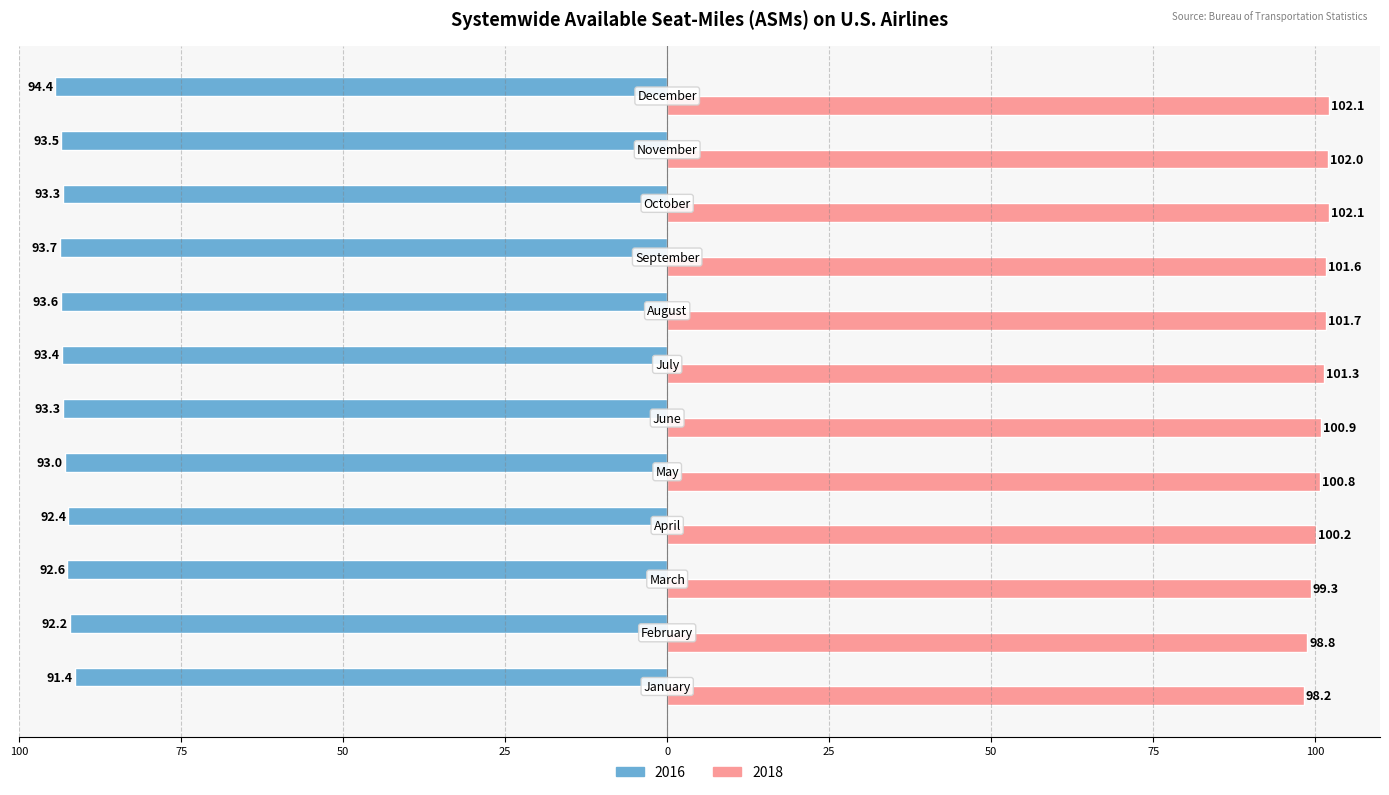

Reading left to right, extract all data points from this chart.

2016: January=-91.4	February=-92.2	March=-92.6	April=-92.4	May=-93.0	June=-93.3	July=-93.4	August=-93.6	September=-93.7	October=-93.3	November=-93.5	December=-94.4
2018: January=98.2	February=98.8	March=99.3	April=100.2	May=100.8	June=100.9	July=101.3	August=101.7	September=101.6	October=102.1	November=102.0	December=102.1